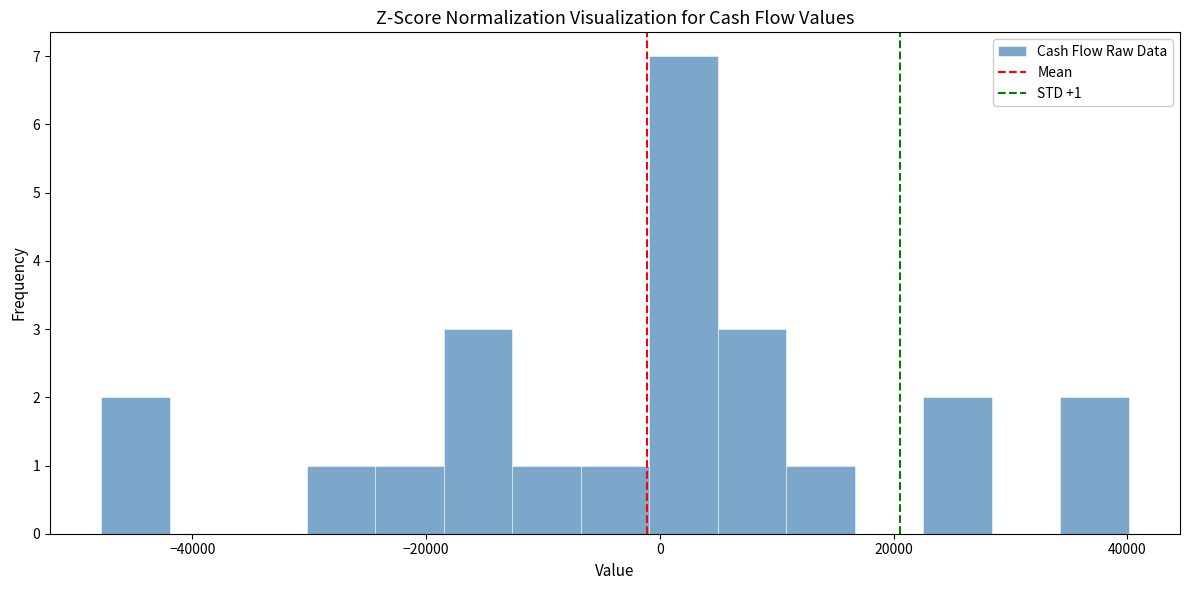

Around what value on the x-axis is the tallest bar? Give the approximate position of its centre, as read against the axis.

2000